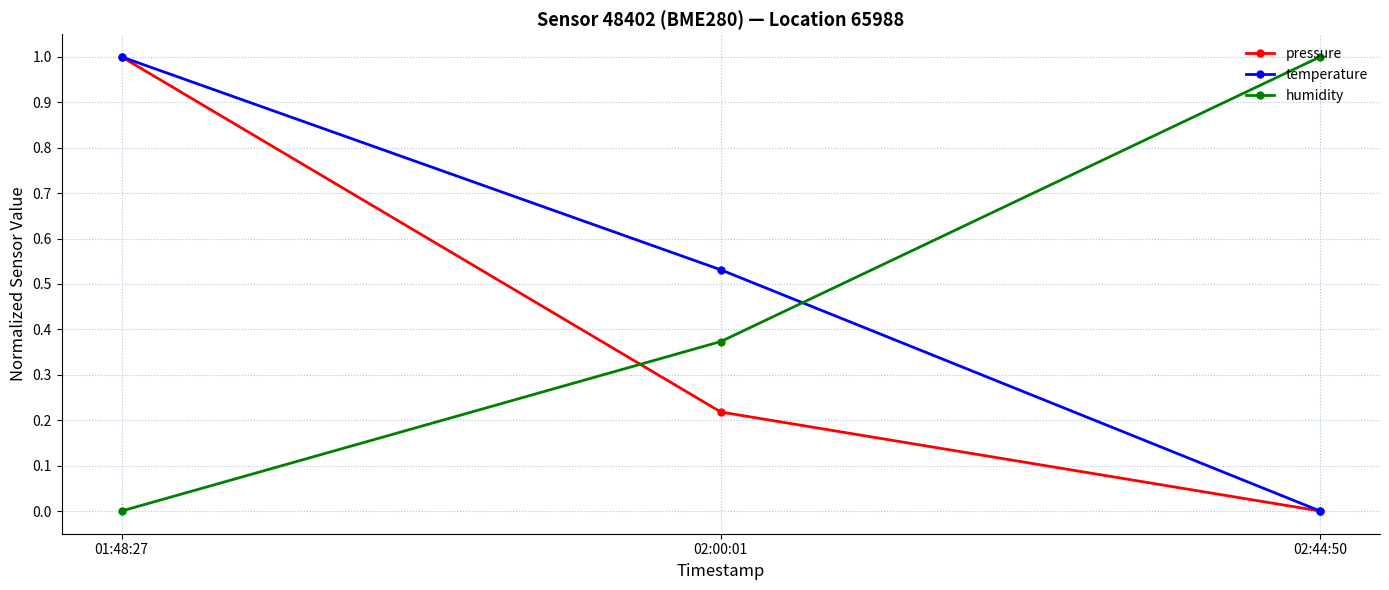

What is the sum of all humidity values?

1.4